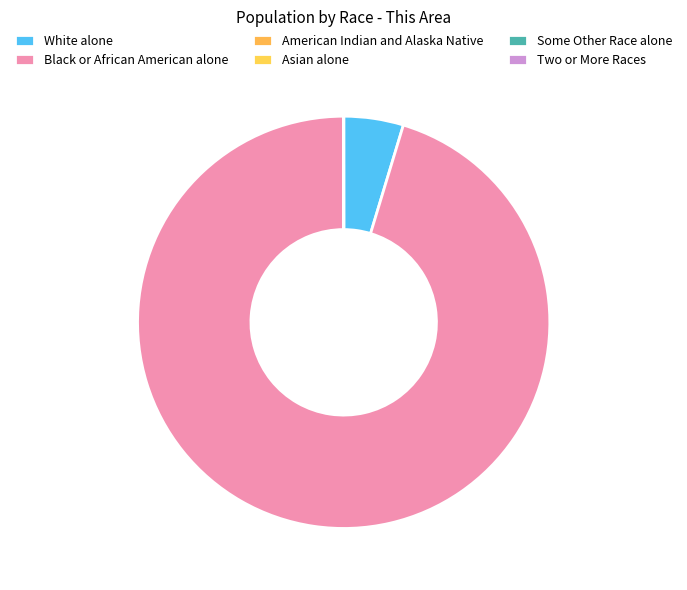

Is there any slice that represents more than half of the pie?

Yes